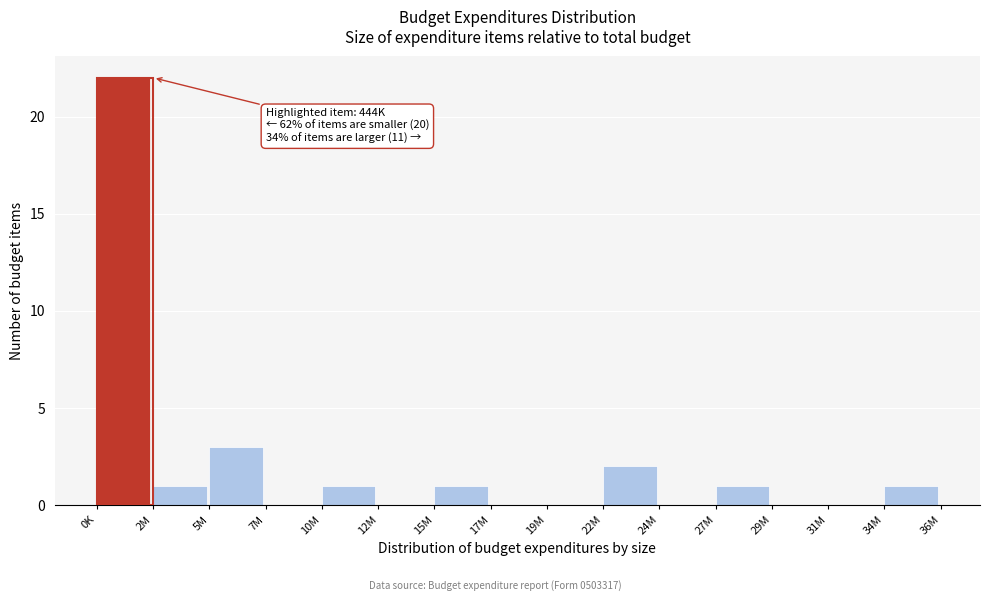

Reading right to left, transcribe all the data shown in this chart.

34M=1	31M=0	29M=0	27M=1	24M=0	22M=2	19M=0	17M=0	15M=1	12M=0	10M=1	7M=0	5M=3	2M=1	0K=22